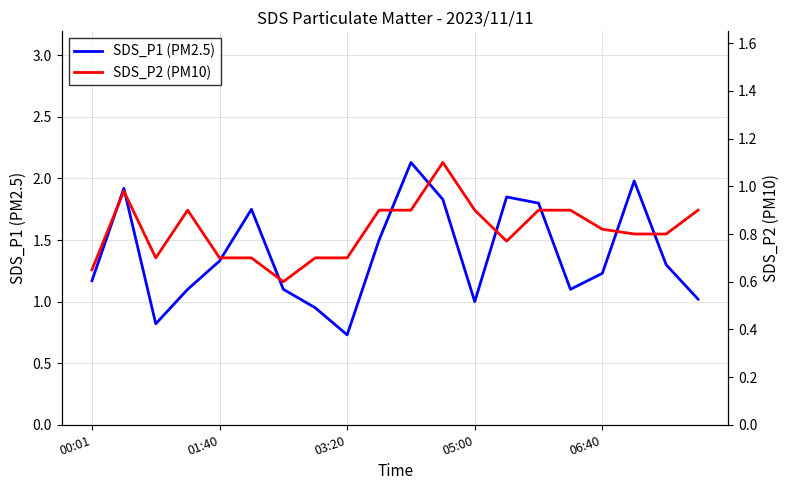

Reading right to left, transcribe all the data shown in this chart.

SDS_P1 (PM2.5): 1.0	1.3	2.0	1.2	1.1	1.8	1.9	1.0	1.8	2.1	1.5	0.7	0.9	1.1	1.8	1.3	1.1	0.8	1.9	1.2
SDS_P2 (PM10): 0.9	0.8	0.8	0.8	0.9	0.9	0.8	0.9	1.1	0.9	0.9	0.7	0.7	0.6	0.7	0.7	0.9	0.7	1.0	0.7